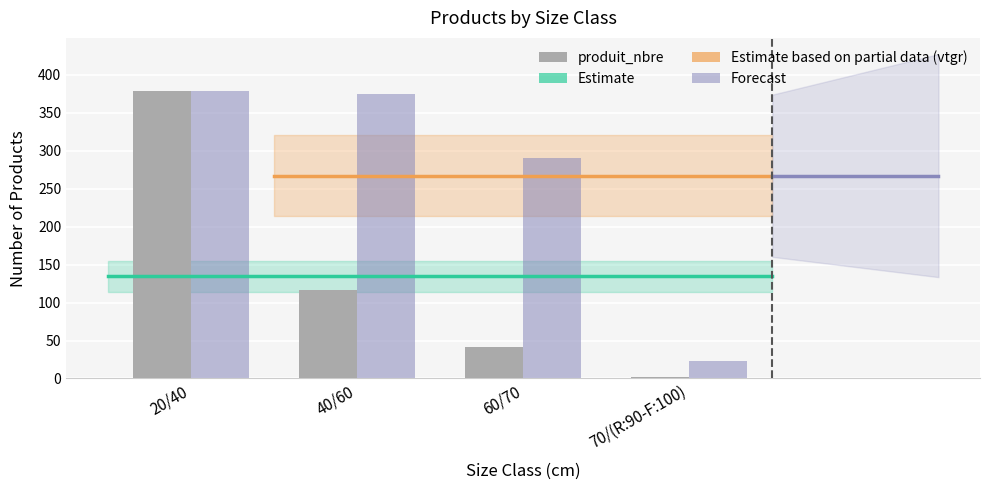

What is the maximum value shown in the chart?

379.0